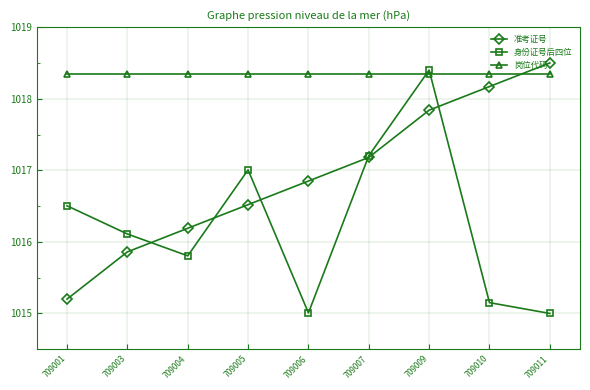

List the labels in order of 准考证号 value, largest first.

709011, 709010, 709009, 709007, 709006, 709005, 709004, 709003, 709001